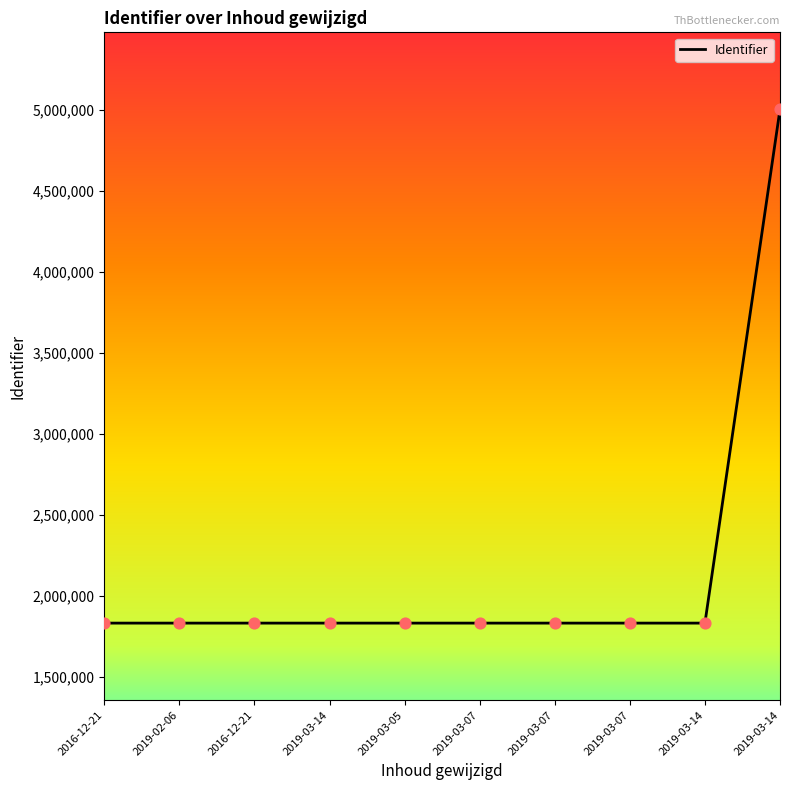

What is the change in value from 2016-12-21 to 2019-03-07?

+3